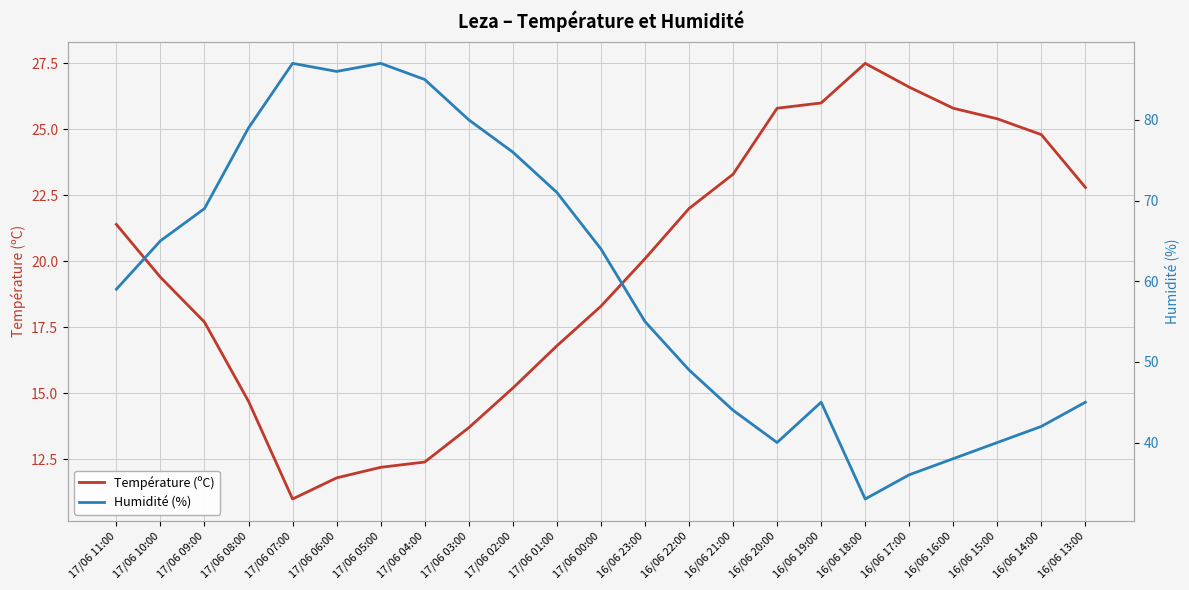

How many data points in Humidité (%) are above 59?

11